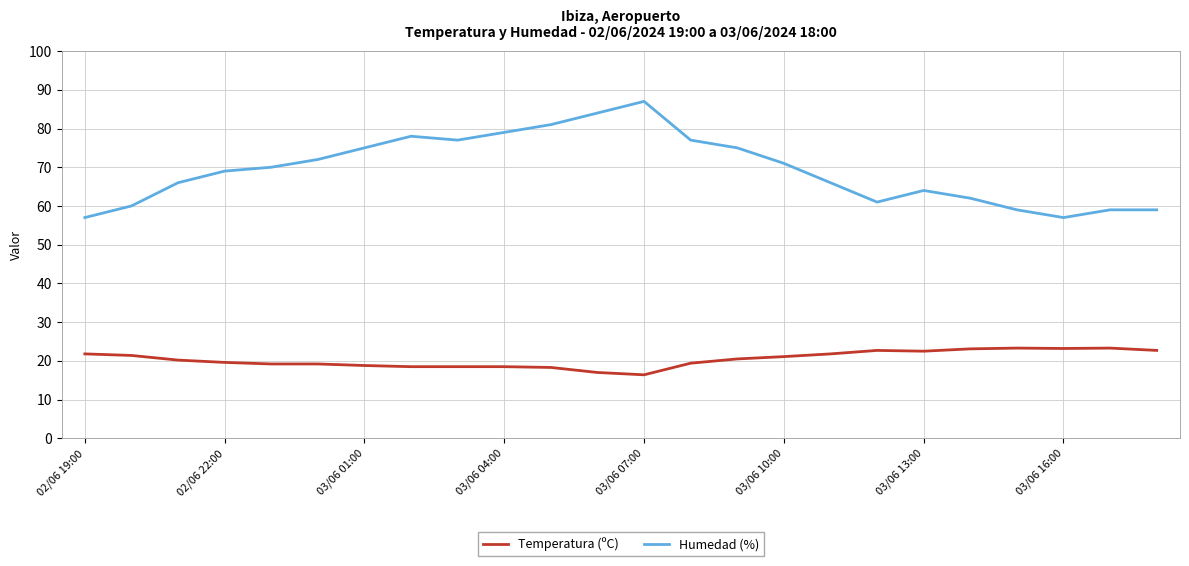

Which series has the largest range (max minus min)?

Humedad (%)